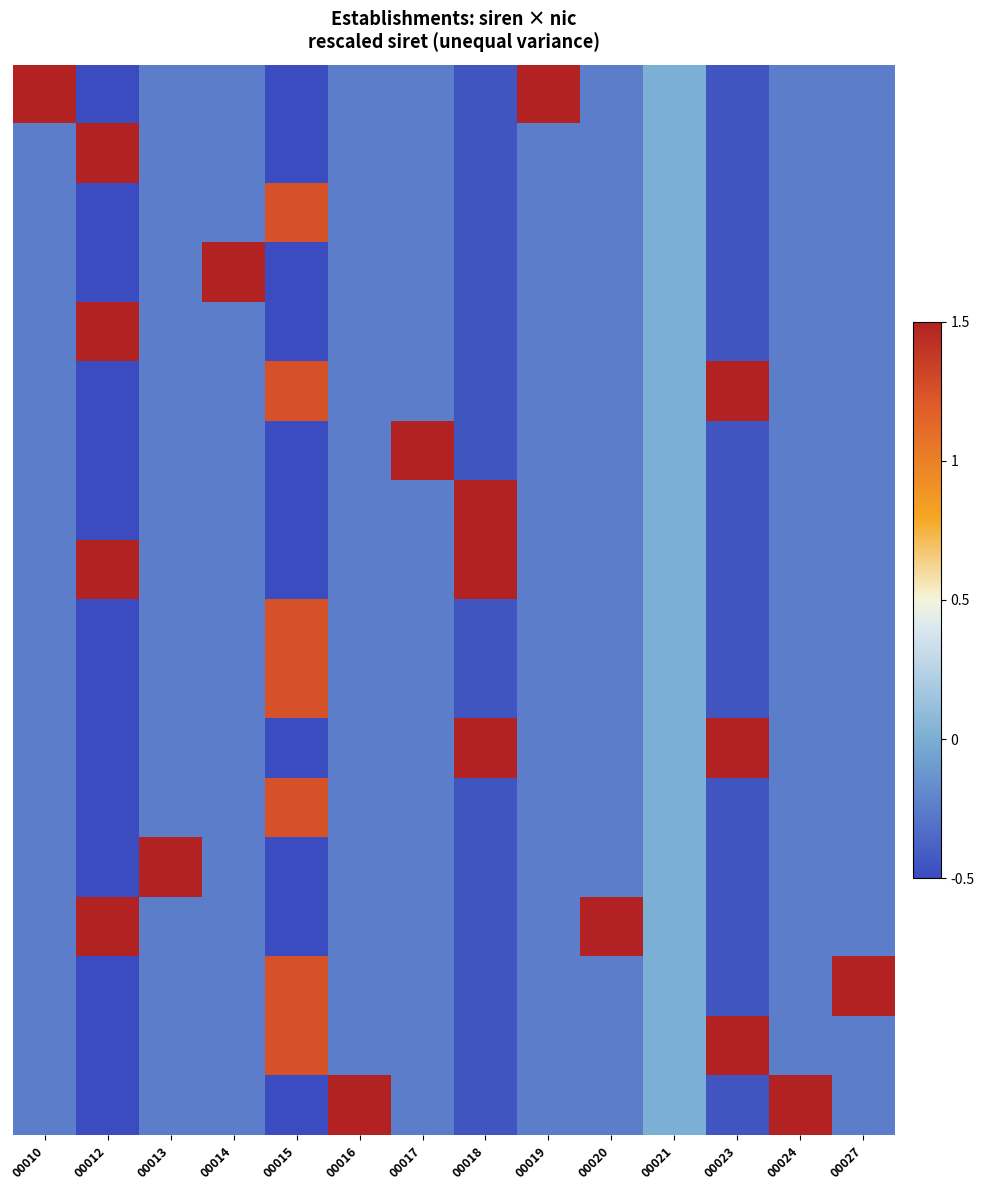

Which label corresponds to the smallest value in the chart?

00015